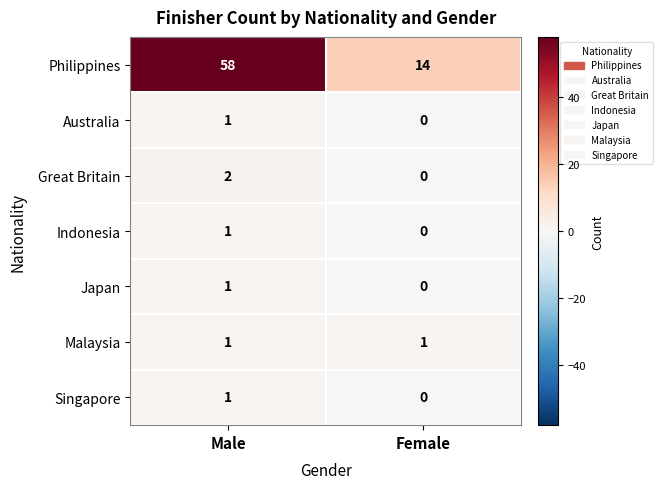

At which category does the chart reach its minimum across all series?

Female